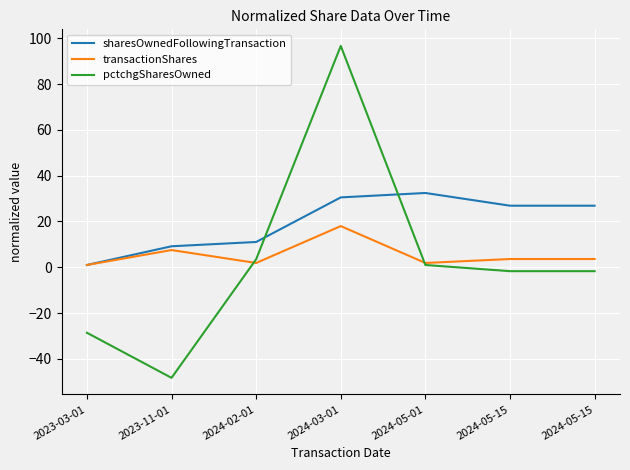

Is it true that sharesOwnedFollowingTransaction equals 26.9 at 2024-05-15?

True